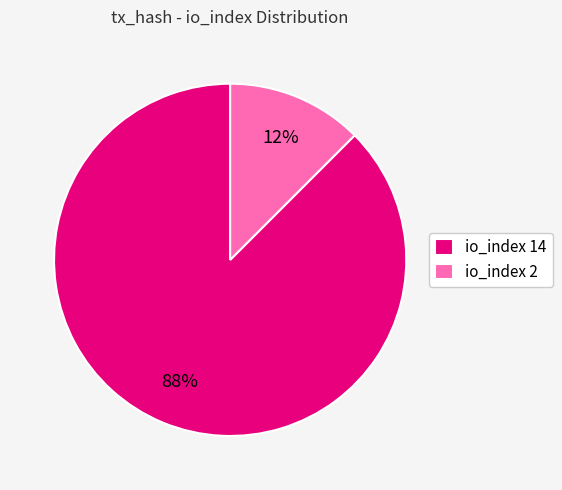

To the nearest percent, what is the combined percentage of io_index 2 and io_index 14?

100%